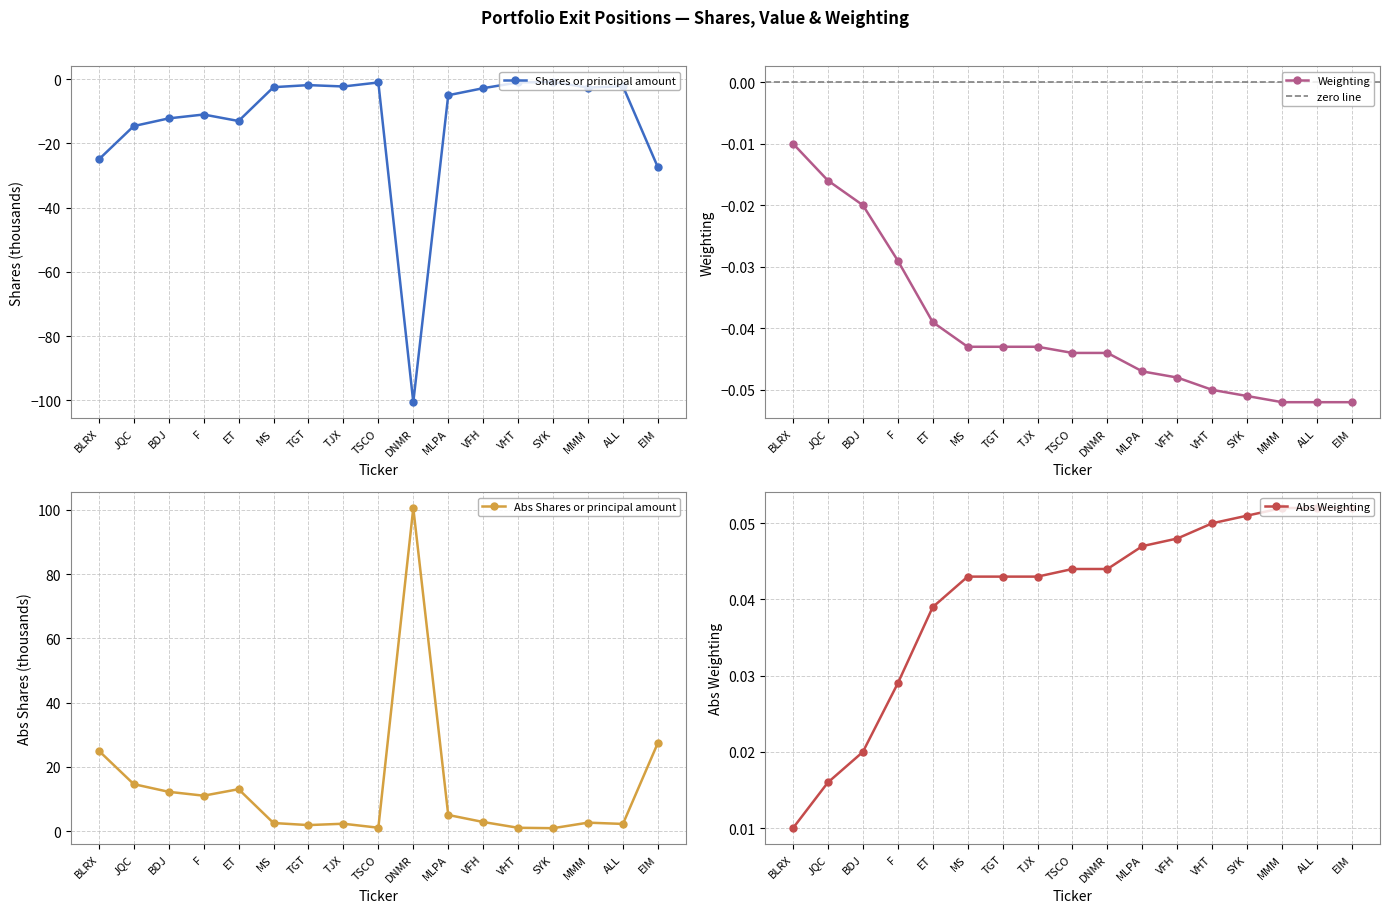

True or false: Weighting and Shares or principal amount intersect in this chart.

False